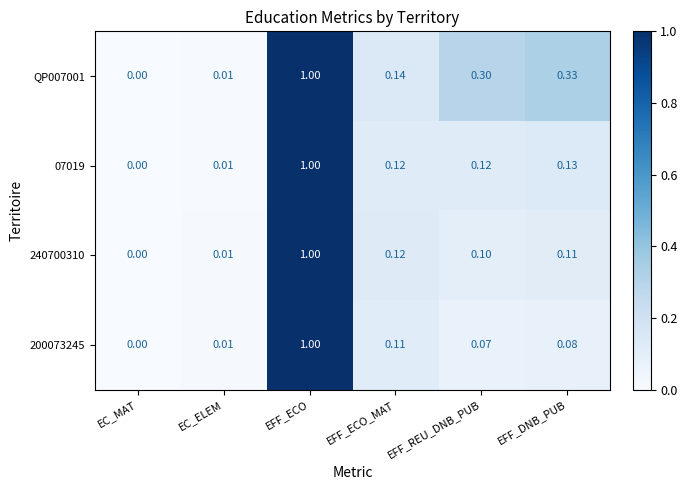

At which label is QP007001 closest to 0?

EC_MAT